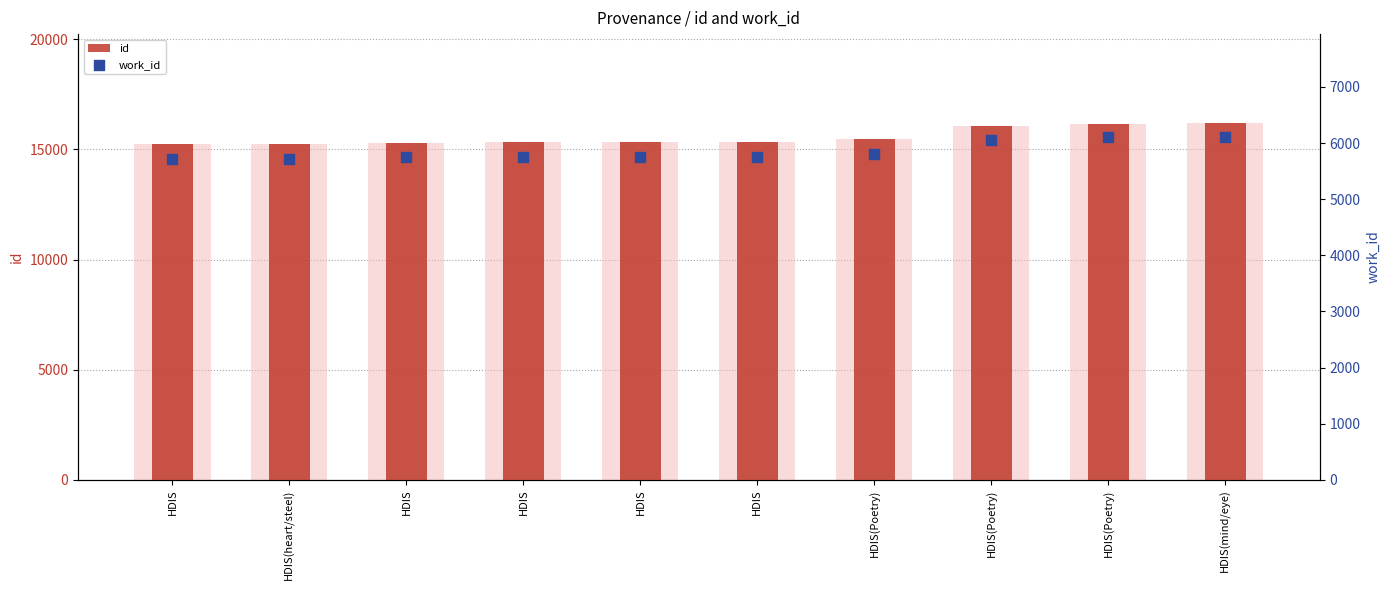

What is the total value across all series at HDIS?

20938